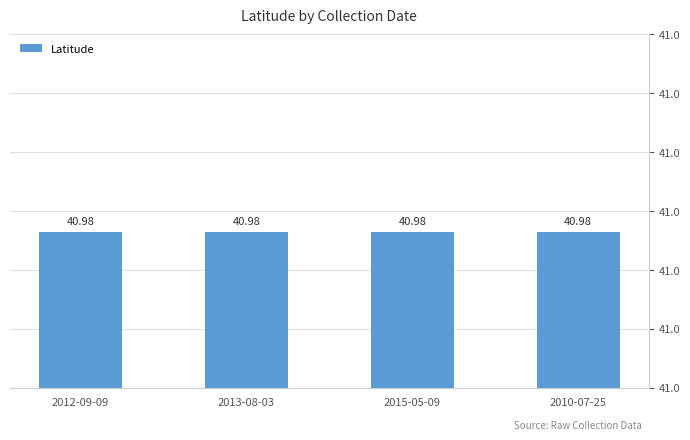

How many groups of bars are there?

4